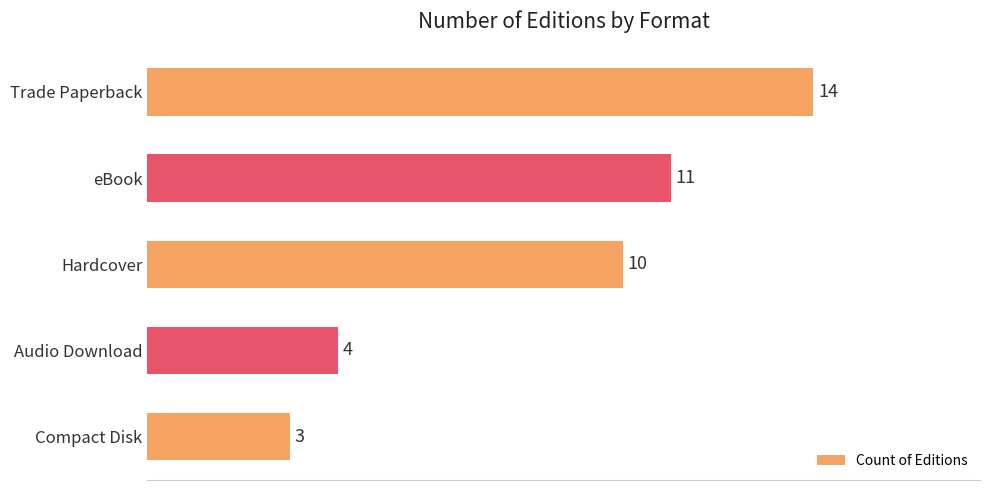

Reading bottom to top, extract all data points from this chart.

3	4	10	11	14